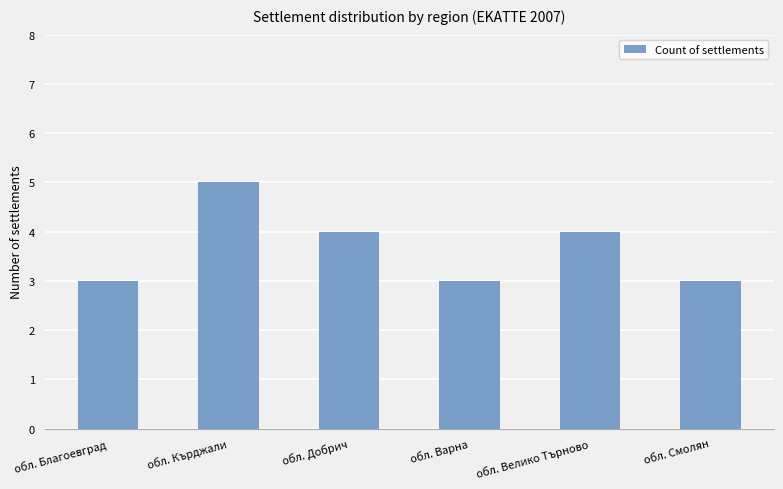

Count the values in the range 3 to 4.

5